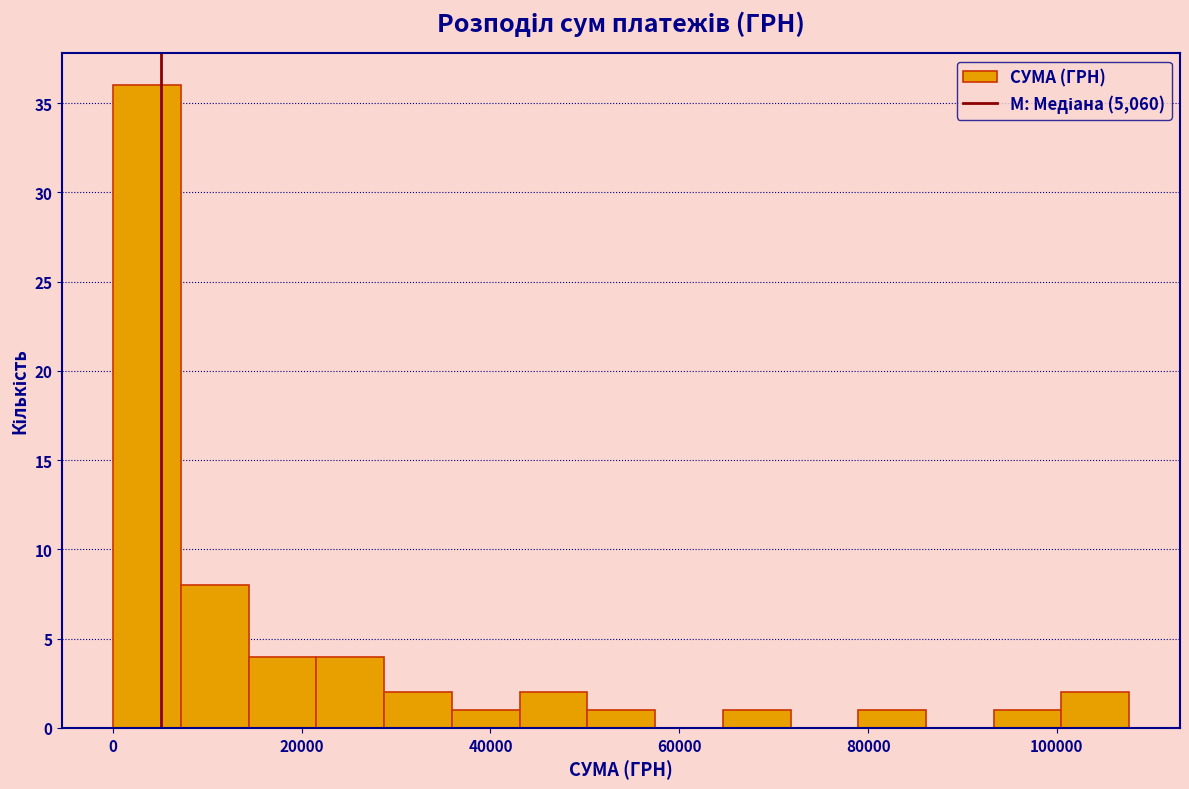

Around what value on the x-axis is the tallest bar? Give the approximate position of its centre, as read against the axis.

4000